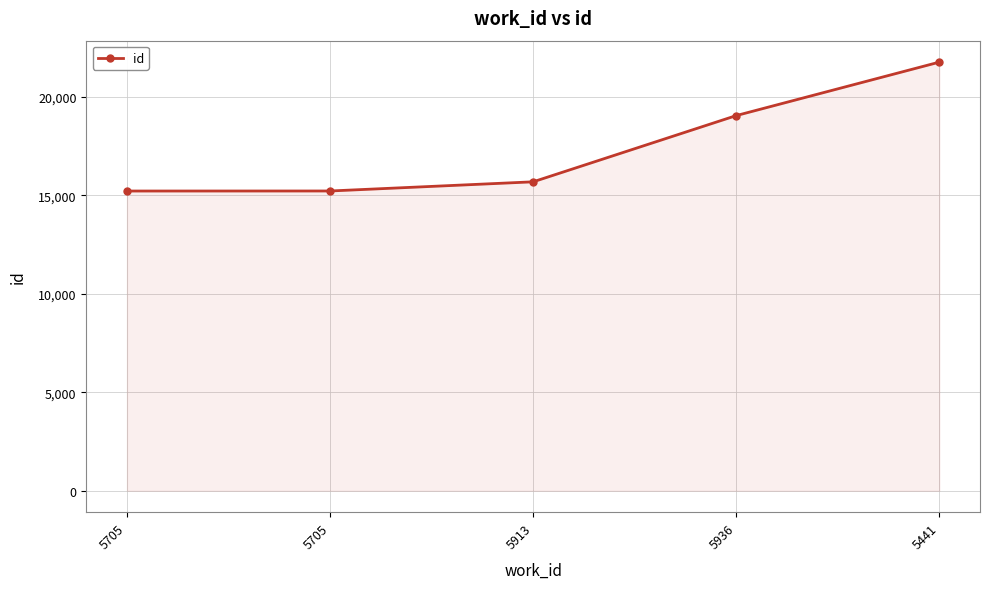

Read the value at 5441, to the nearest 100.

21800